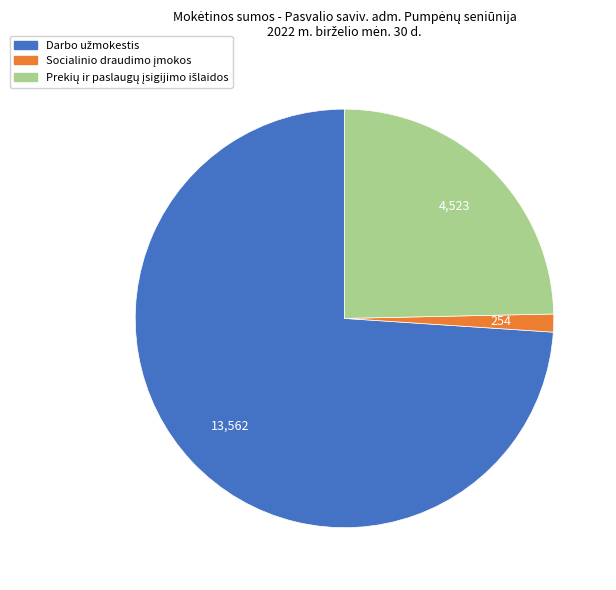

Is there any slice that represents more than half of the pie?

Yes